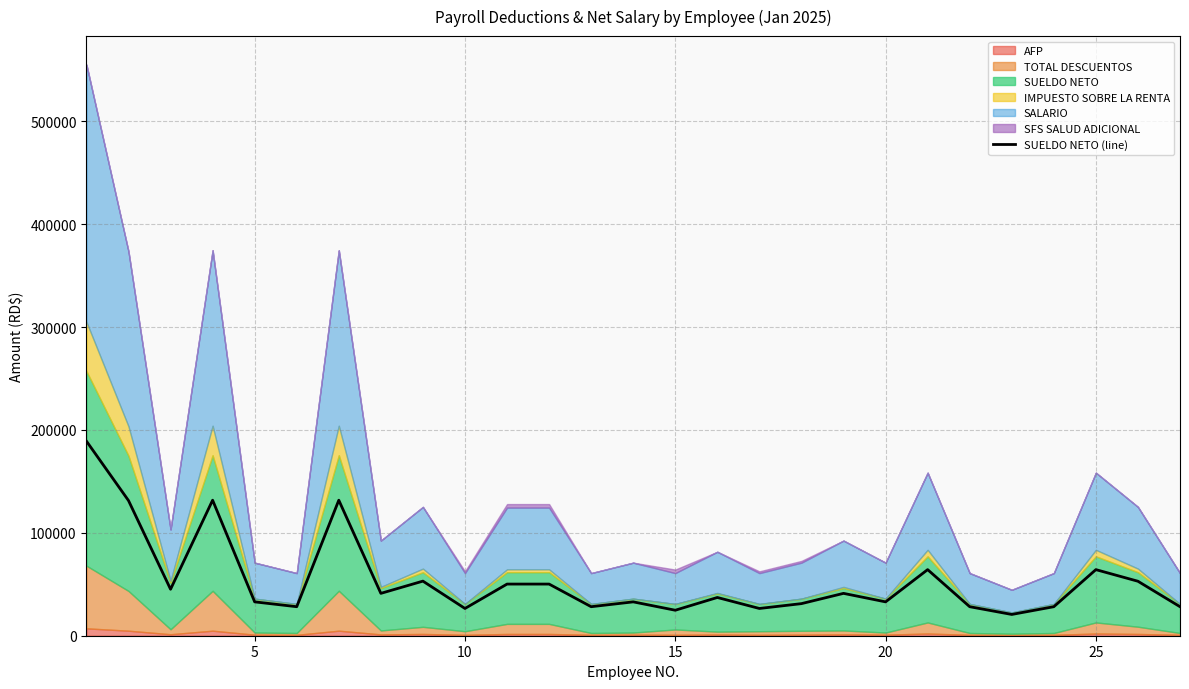

How many lines are shown in the chart?

1